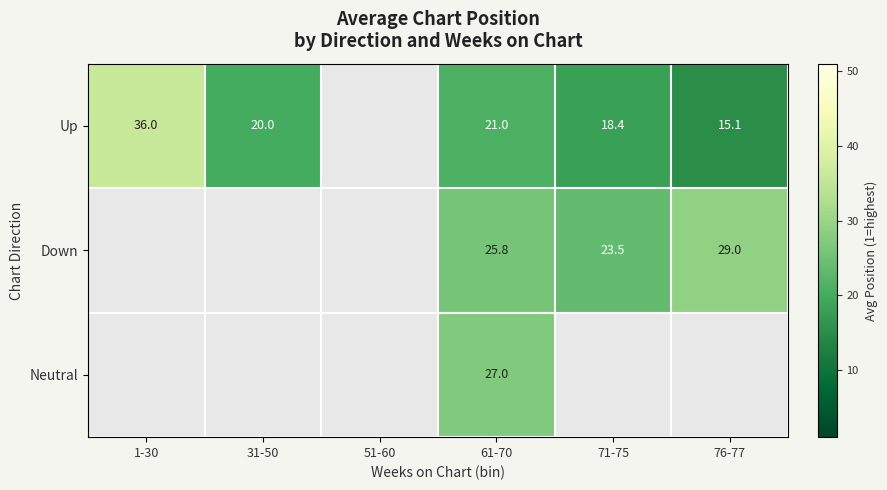

The Up series shows 36.0 at 1-30. True or false?

True